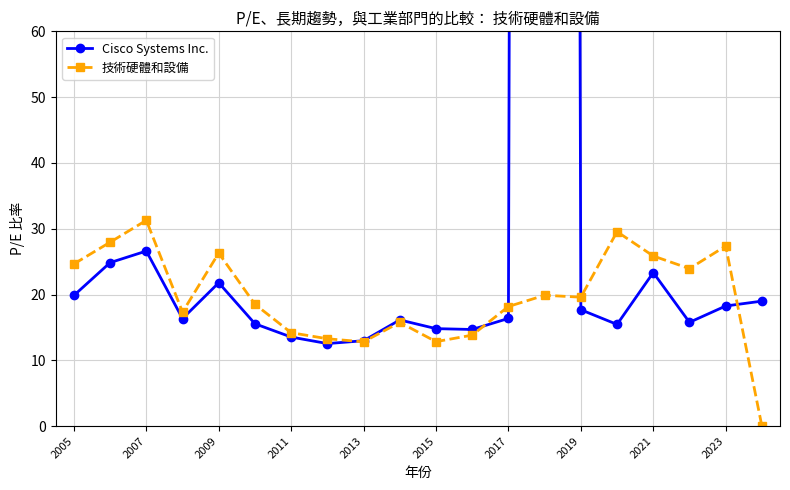

The value of 技術硬體和設備 at 13 is 7.8. True or false?

False